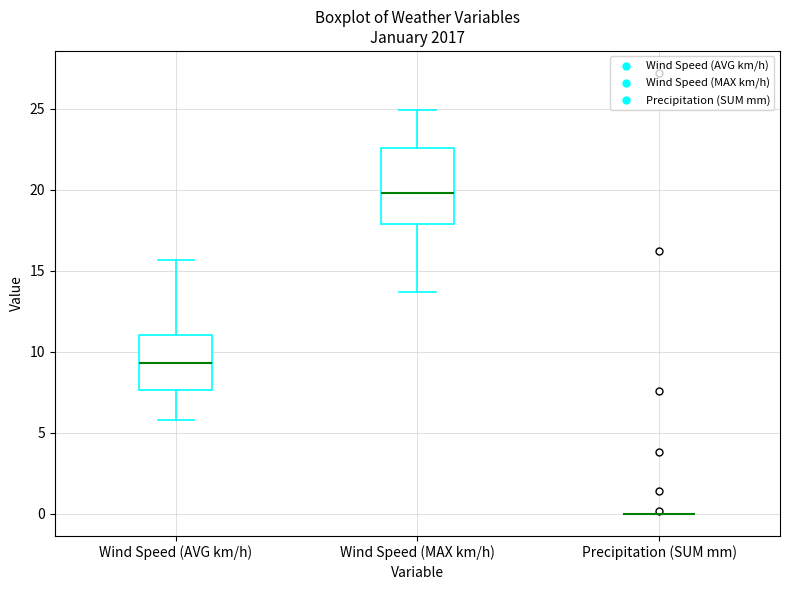

Comparing the boxes themselves (not the whiskers), which one is the tallest?

Wind Speed (MAX km/h)